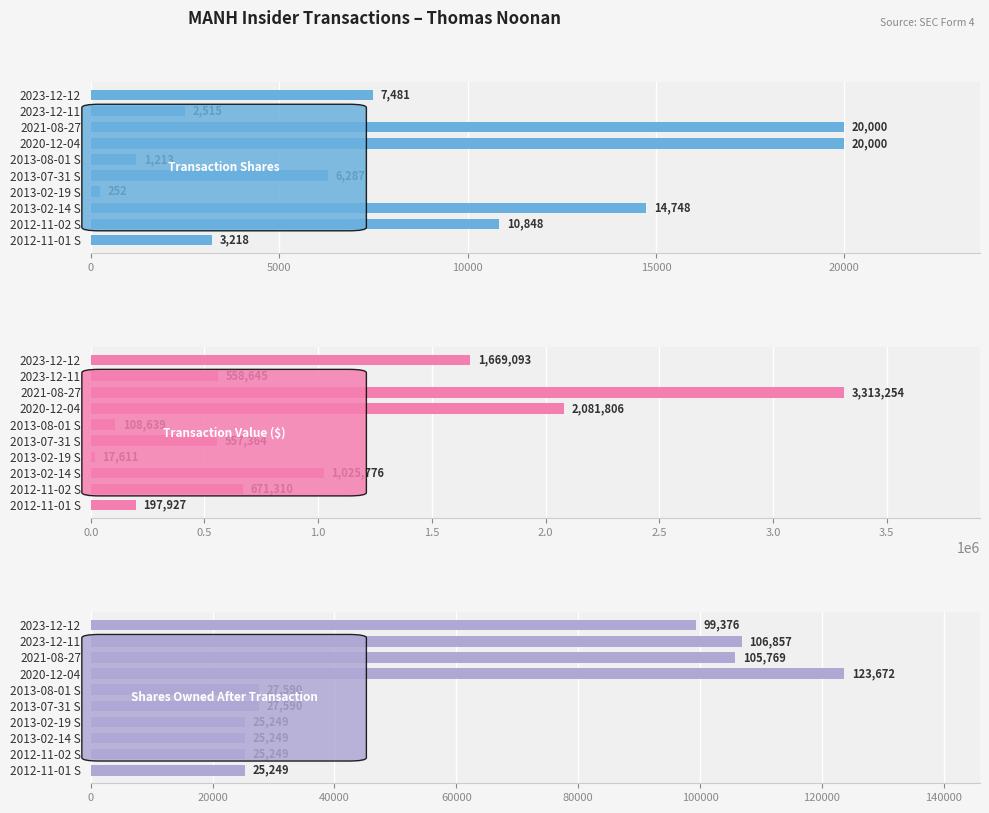

At how many categories does at least one series exceed 867354?

4